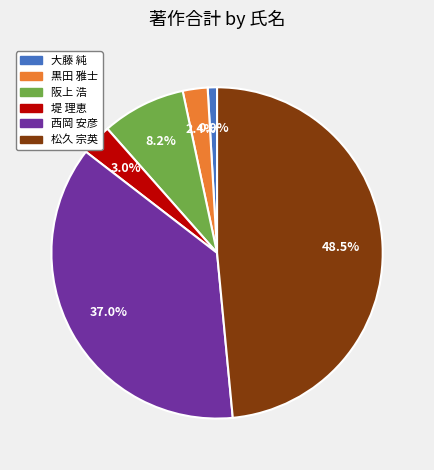

The 黒田 雅士 slice represents 12% of the pie. True or false?

False